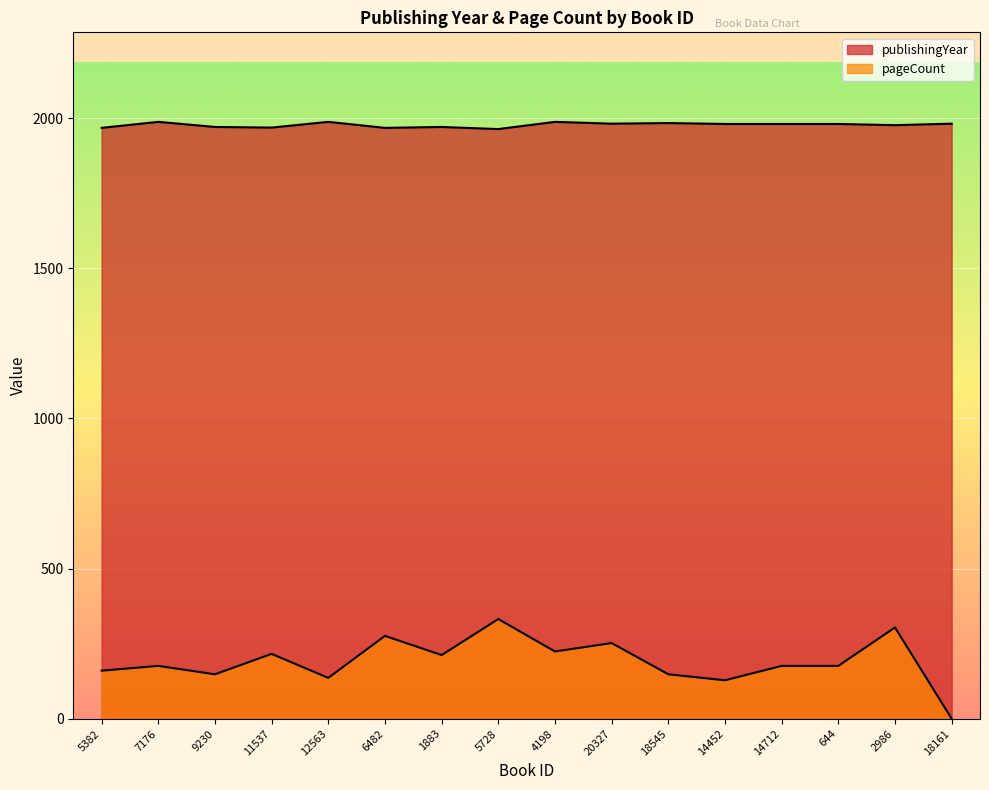

Where is the first local maximum for publishingYear?

7176